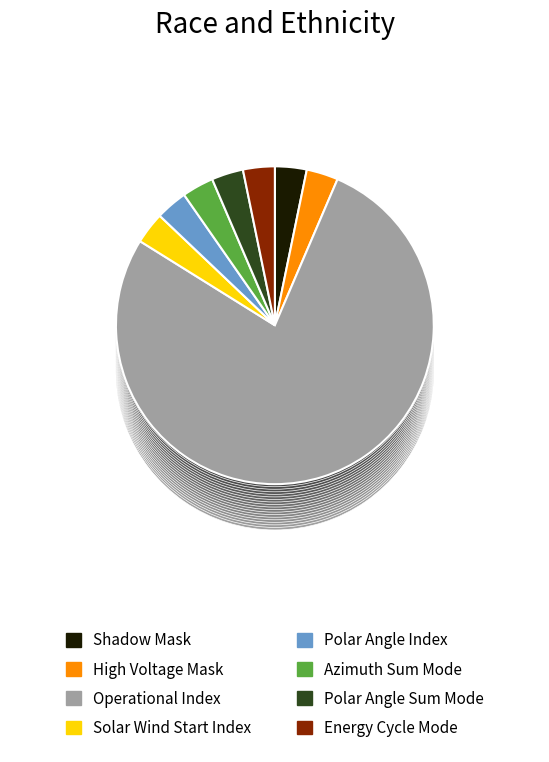

Which slice is the largest?

Operational Index